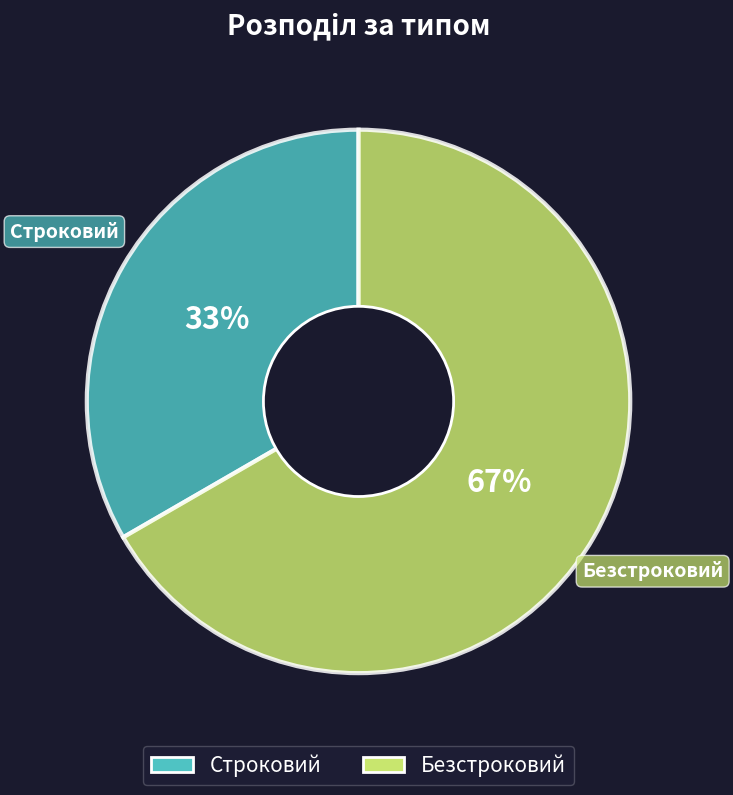

Do Строковий and Безстроковий together represent more than half of the pie?

Yes